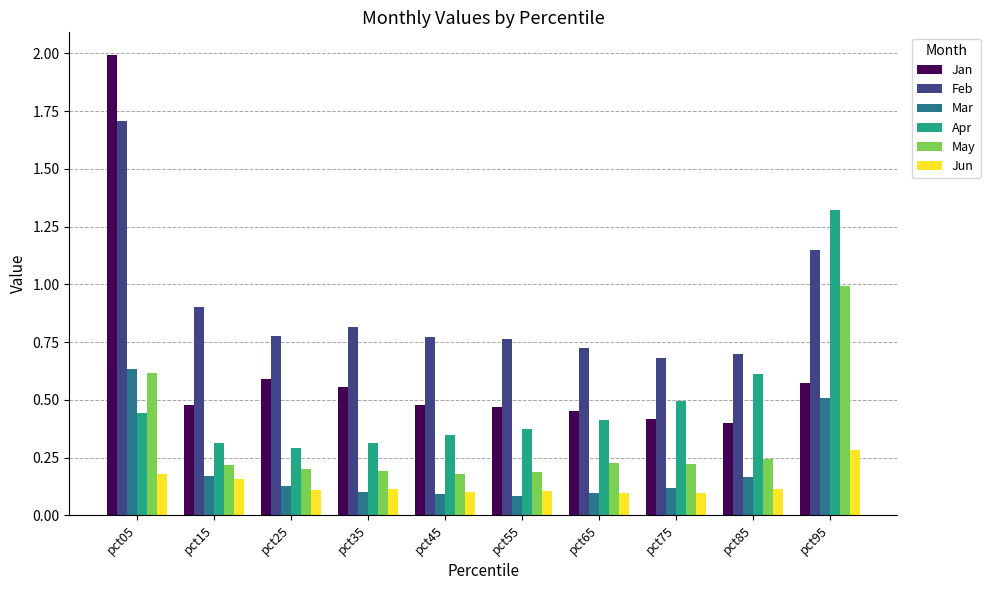

What is the difference between the highest and lowest values at pct95?

1.0